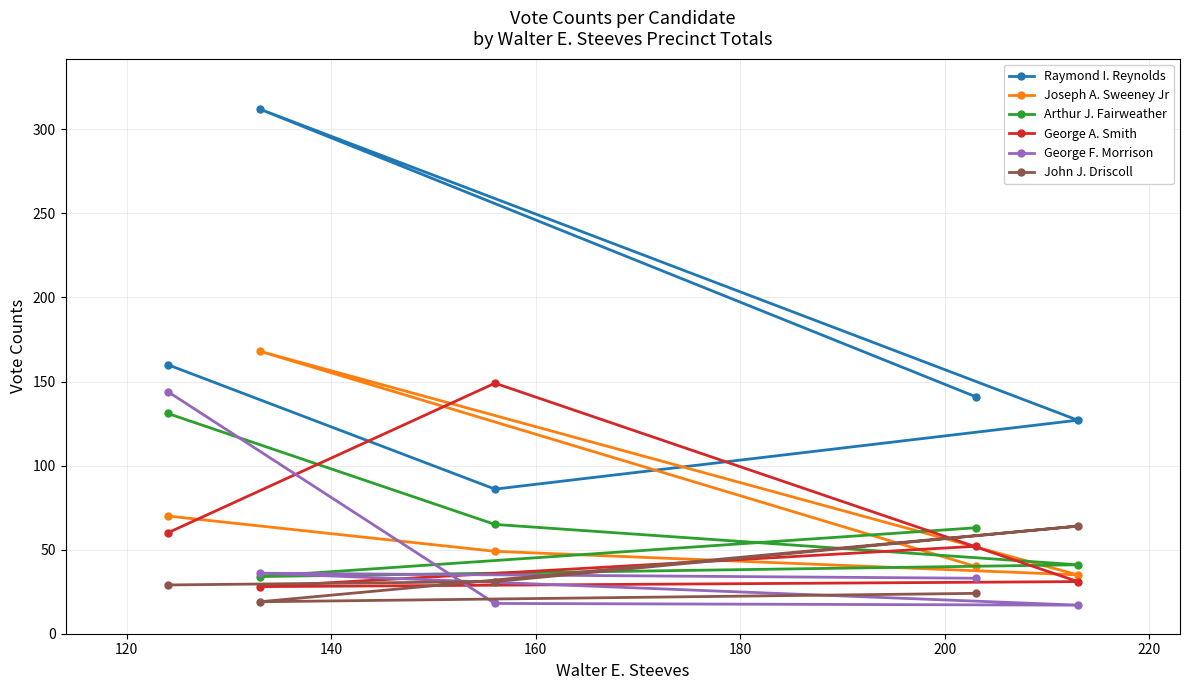

Reading left to right, list all the values displayed in this chart.

Raymond I. Reynolds: 160	86	127	312	141
Joseph A. Sweeney Jr: 70	49	35	168	40
Arthur J. Fairweather: 131	65	41	34	63
George A. Smith: 60	149	31	28	52
George F. Morrison: 144	18	17	36	33
John J. Driscoll: 29	31	64	19	24